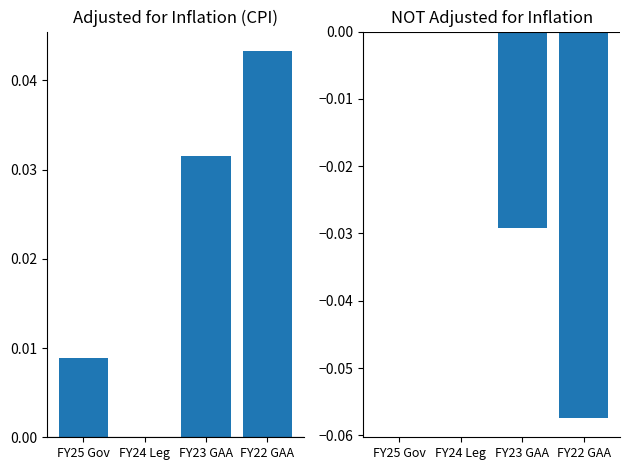

Which series has the largest total across all categories?

adjusted for inflation (cpi)